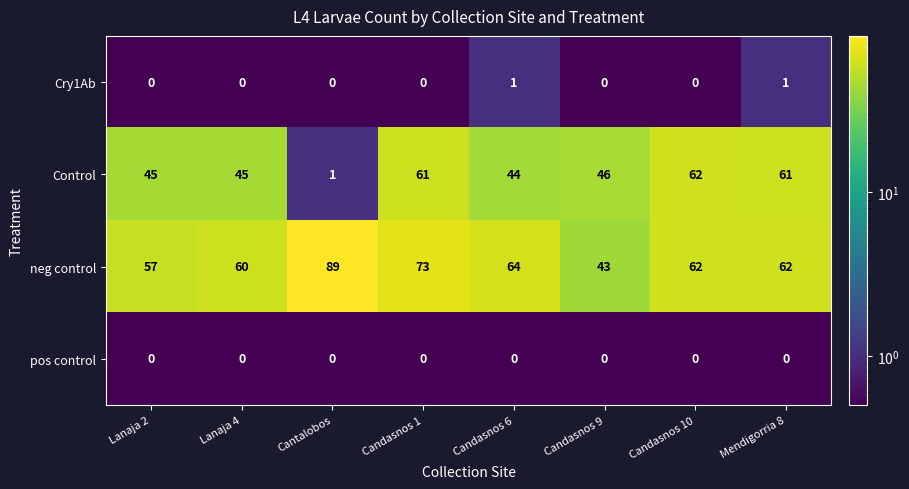

Is it true that Cry1Ab equals 0 at Candasnos 1?

True